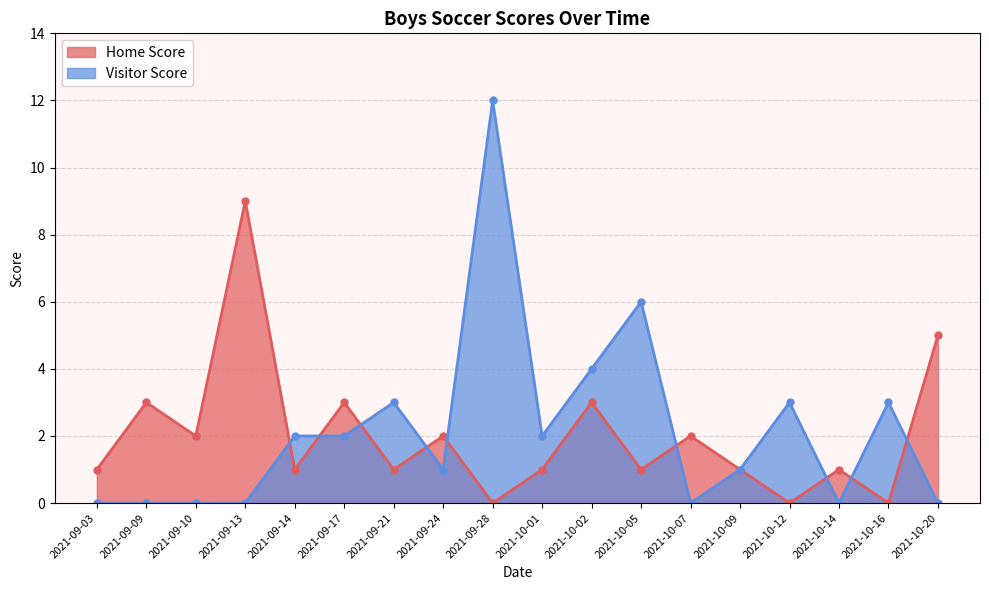

What position from the left is 2021-09-09?

2